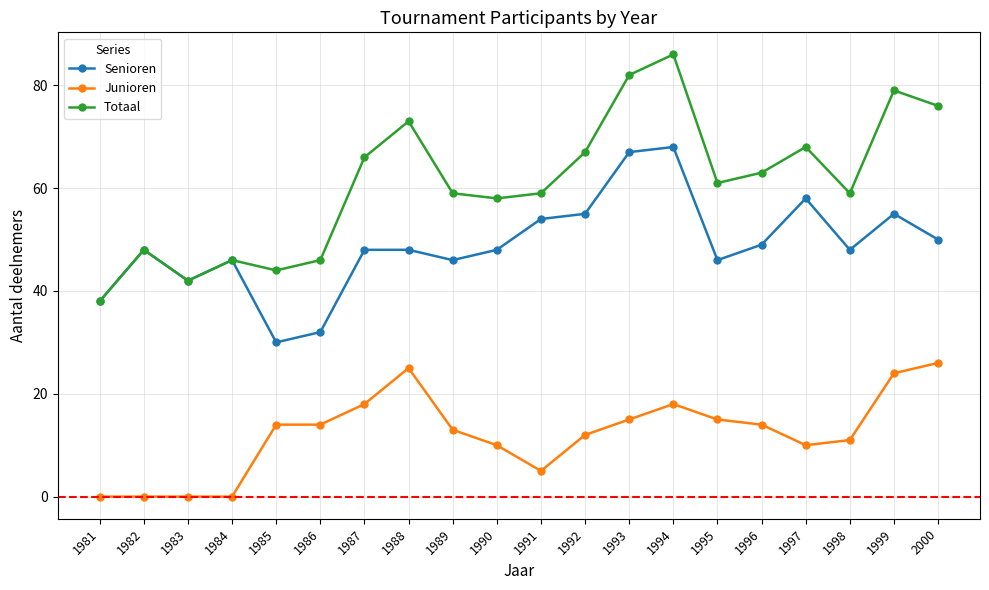

At which category is the sum across all series the highest?

1994